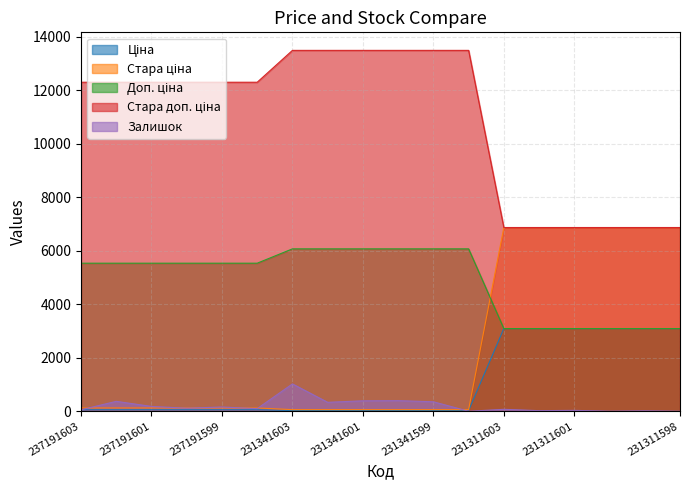

True or false: Стара доп. ціна and Доп. ціна cross at least once.

False